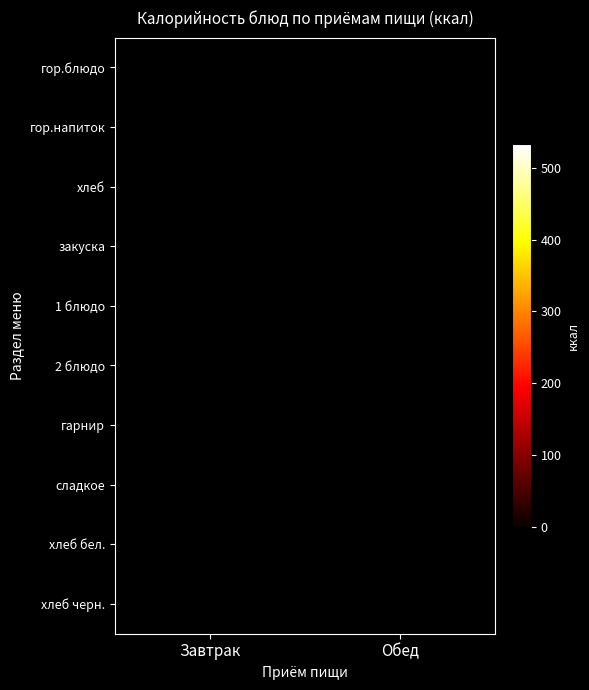

What is the maximum value shown in the chart?

532.6